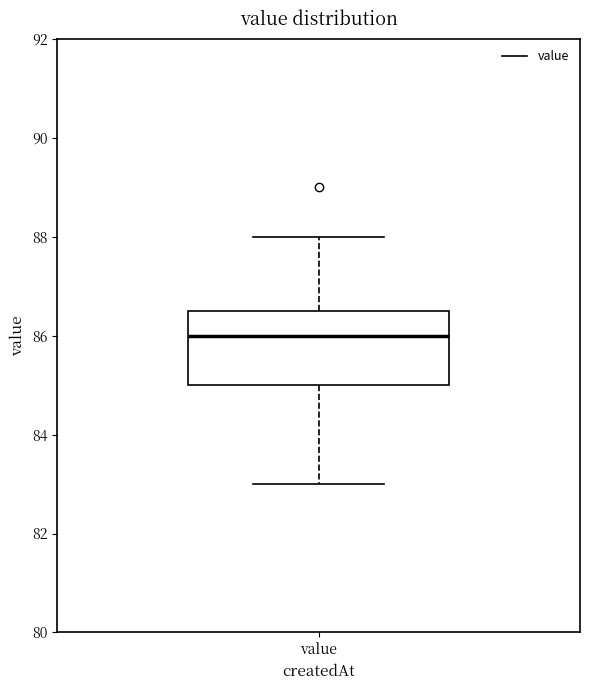

Transcribe this box plot: give where the median line is, the range the box spans, and where the two whiskers end, as read against the y-axis. The values are not printed on the chart, so give them approximately, as read against the axis.

median 86.0, box 85.0 to 86.6, whiskers 83.0 to 88.0